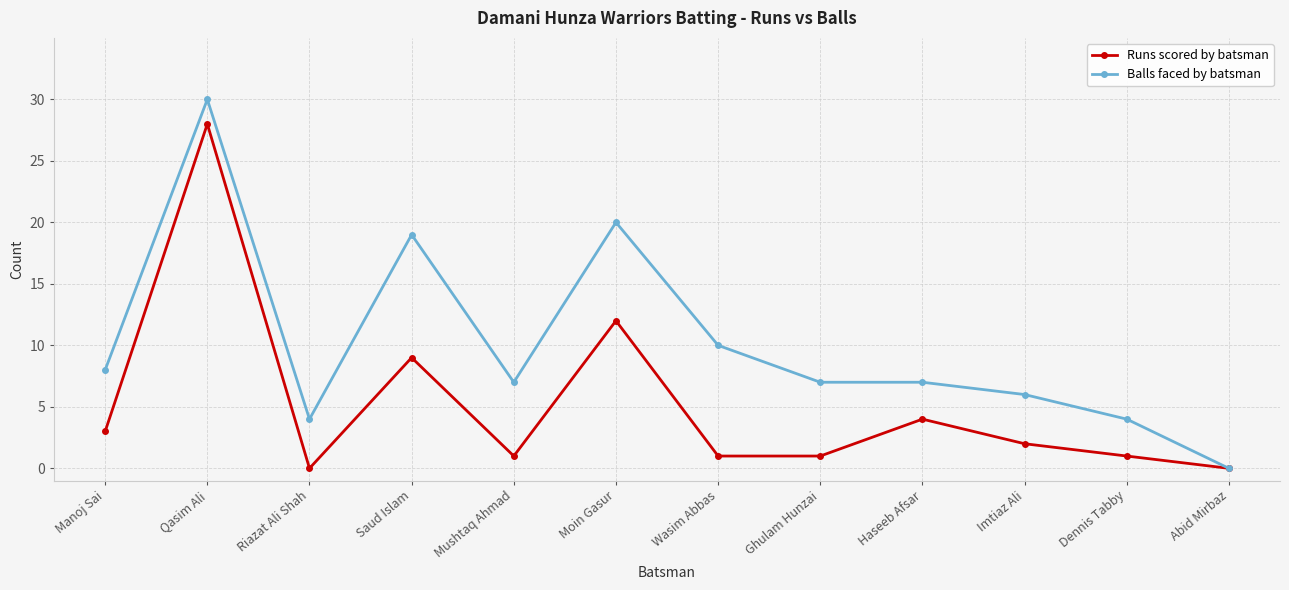

Where is Balls faced by batsman nearest to the value 15?

Saud Islam